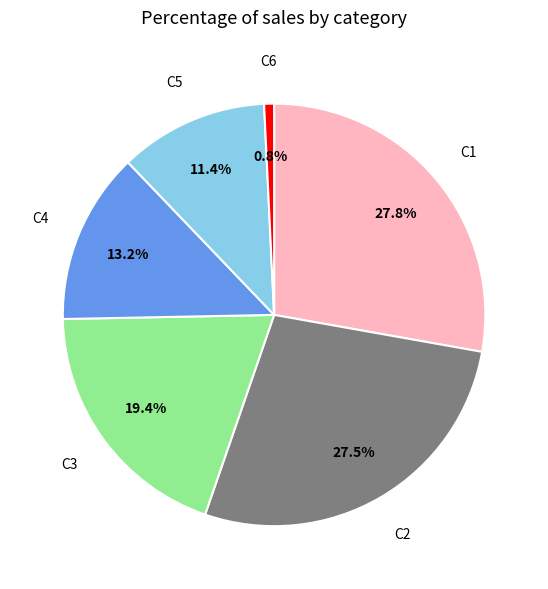

Is there a majority slice in this chart?

No